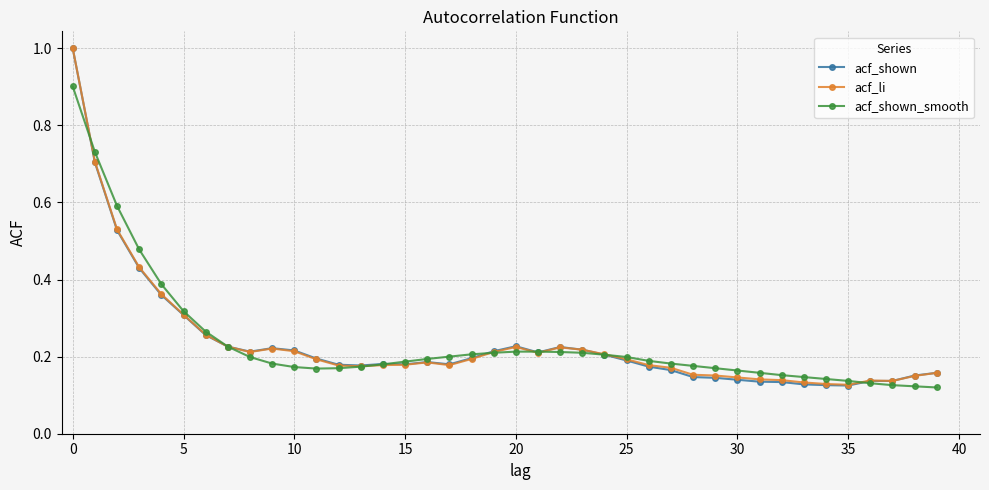

Which series has the largest range (max minus min)?

acf_shown